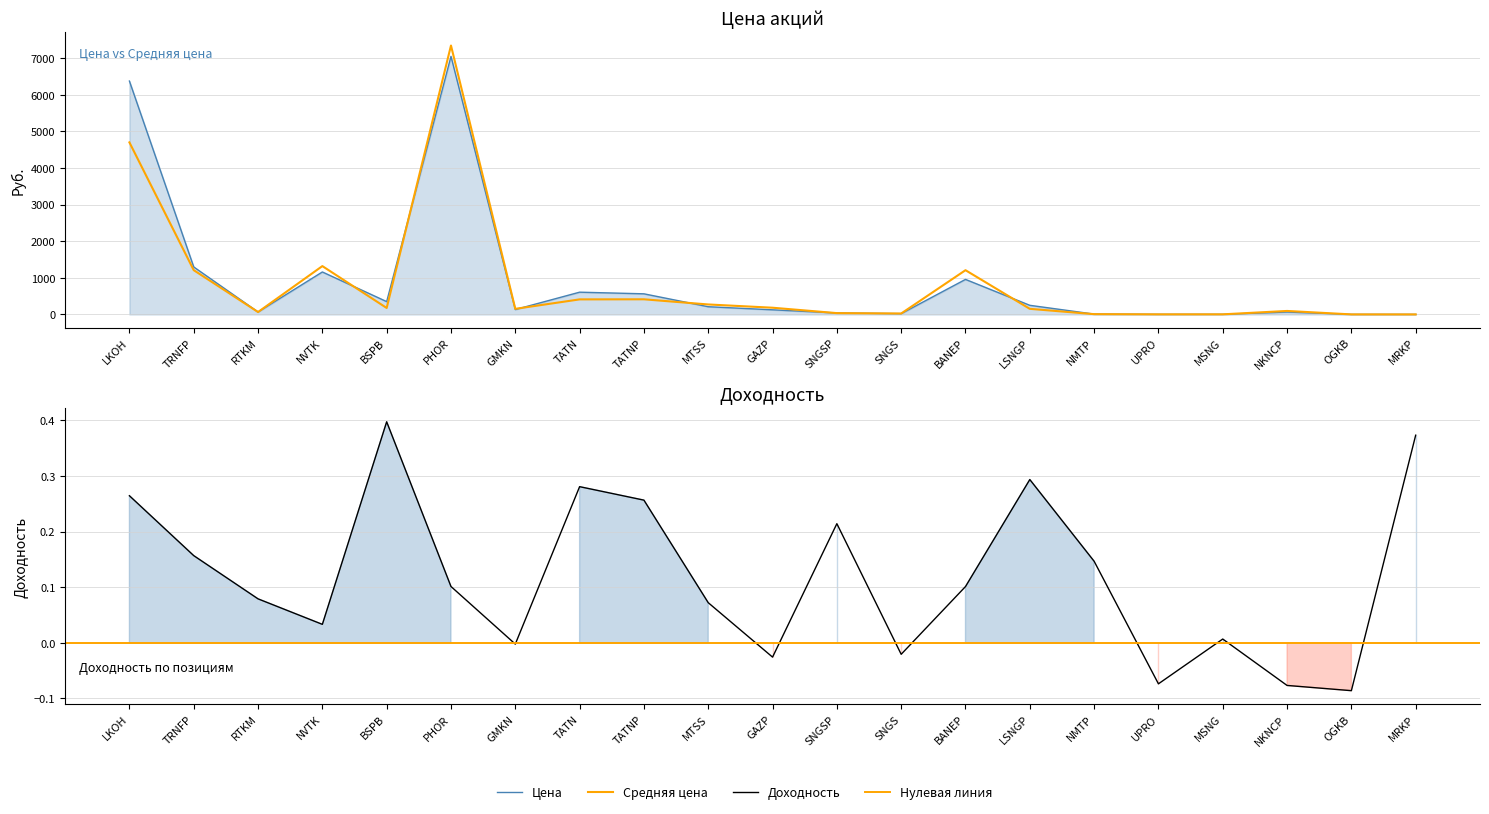

How many data points in Доходность are less than 0?

6